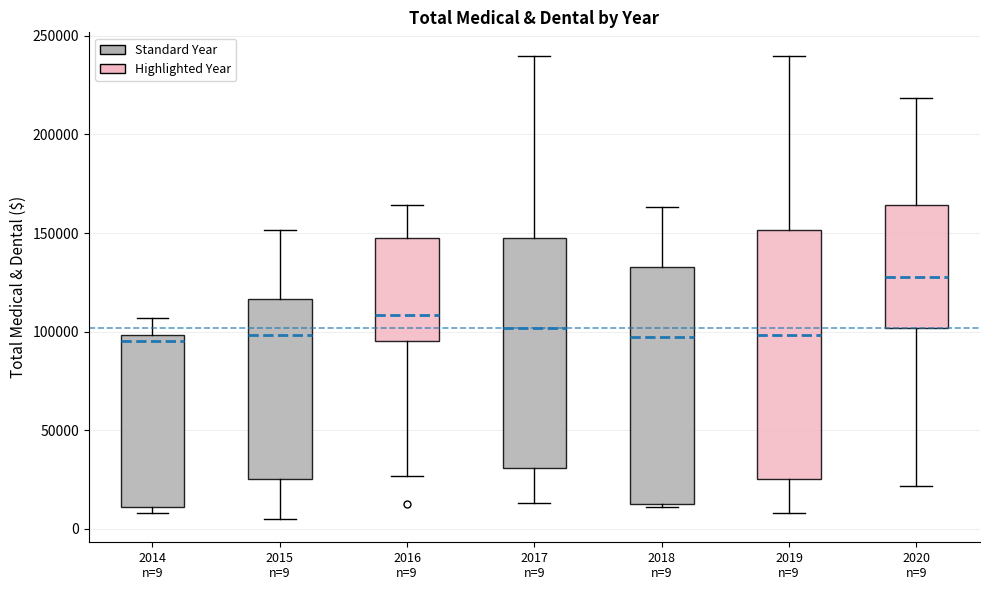

Comparing the boxes themselves (not the whiskers), which one is the tallest?

2019 n=9